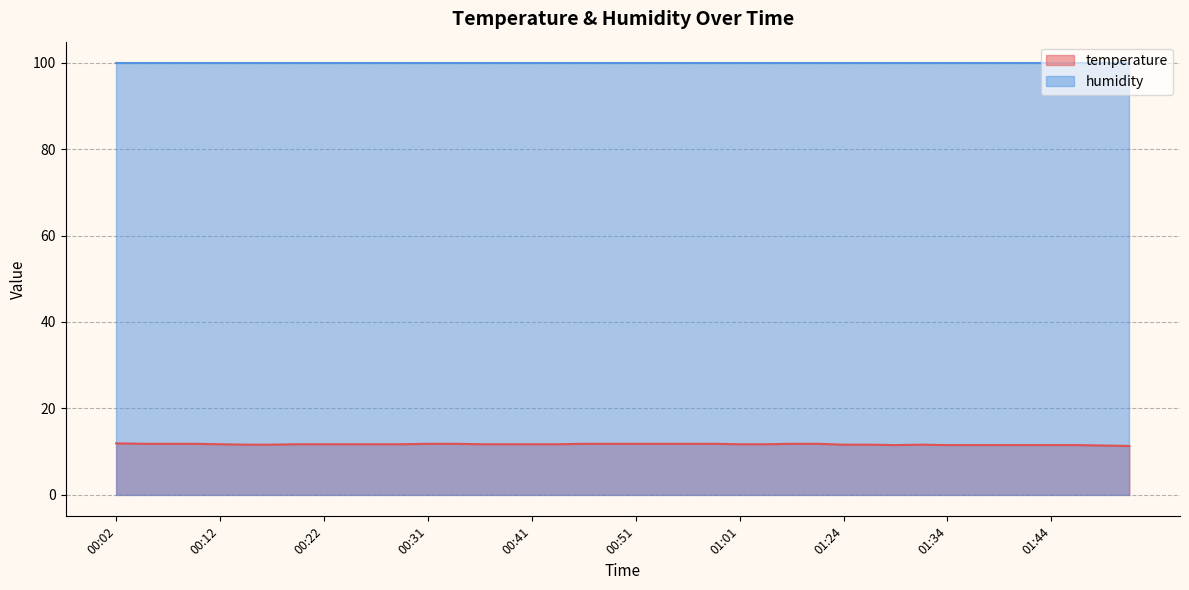

What is the value of the 7th point from the left?

11.6